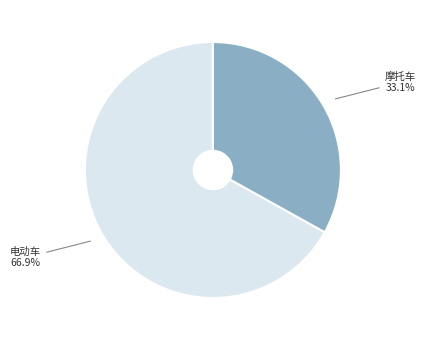

How many segments does this pie chart have?

2